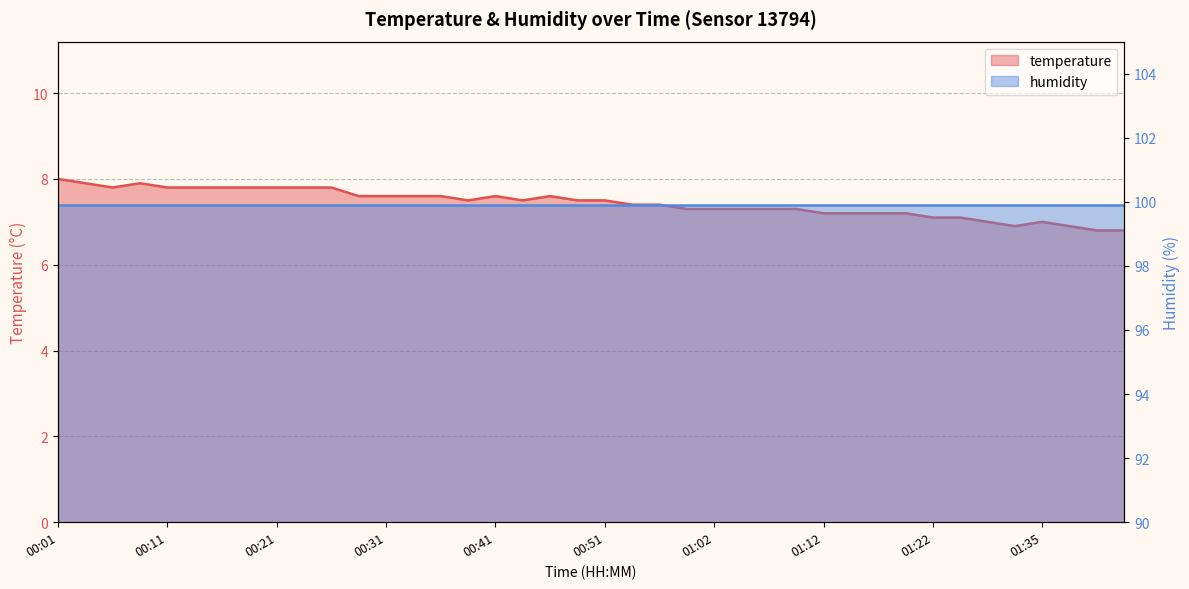

Rank the categories by value from lowest to highest.

01:46, 01:52, 01:33, 01:41, 01:30, 01:35, 01:22, 01:27, 01:12, 01:14, 01:17, 01:19, 00:59, 01:02, 01:04, 01:07, 01:09, 00:54, 00:56, 00:38, 00:43, 00:49, 00:51, 00:28, 00:31, 00:33, 00:36, 00:41, 00:46, 00:06, 00:11, 00:13, 00:16, 00:18, 00:21, 00:23, 00:26, 00:03, 00:08, 00:01